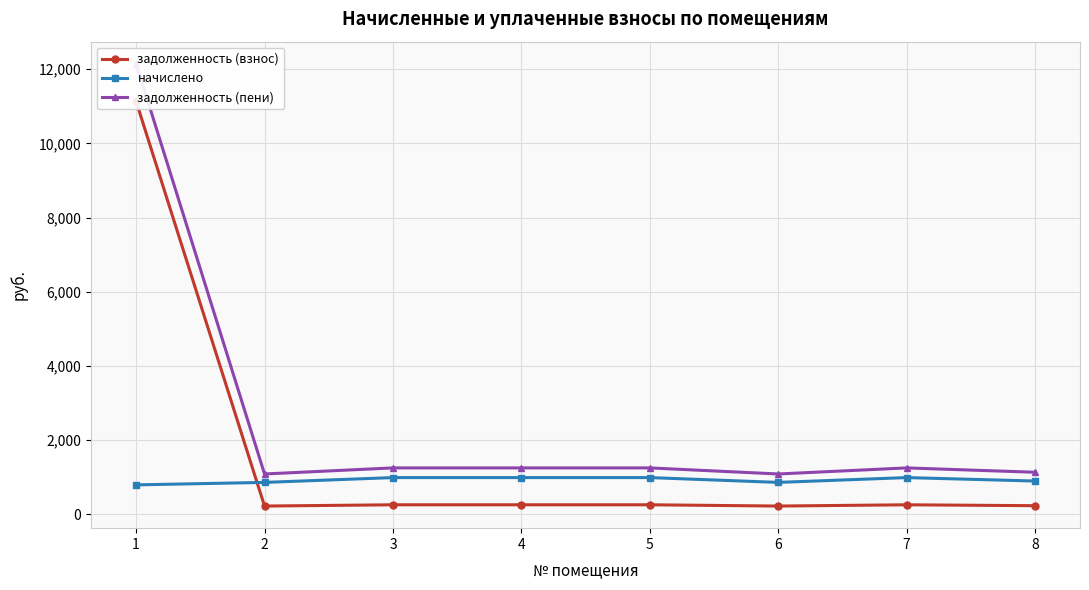

What is the value of the начислено point at the 7th from the left?

993.6